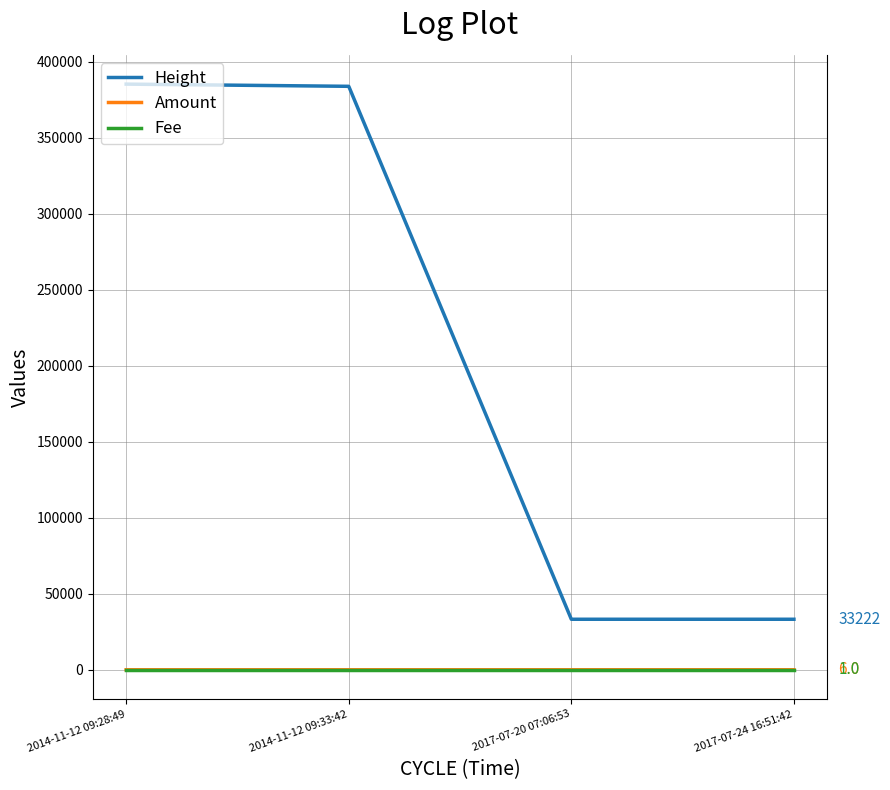

True or false: Amount has more than 2 points higher than both neighbors.

False